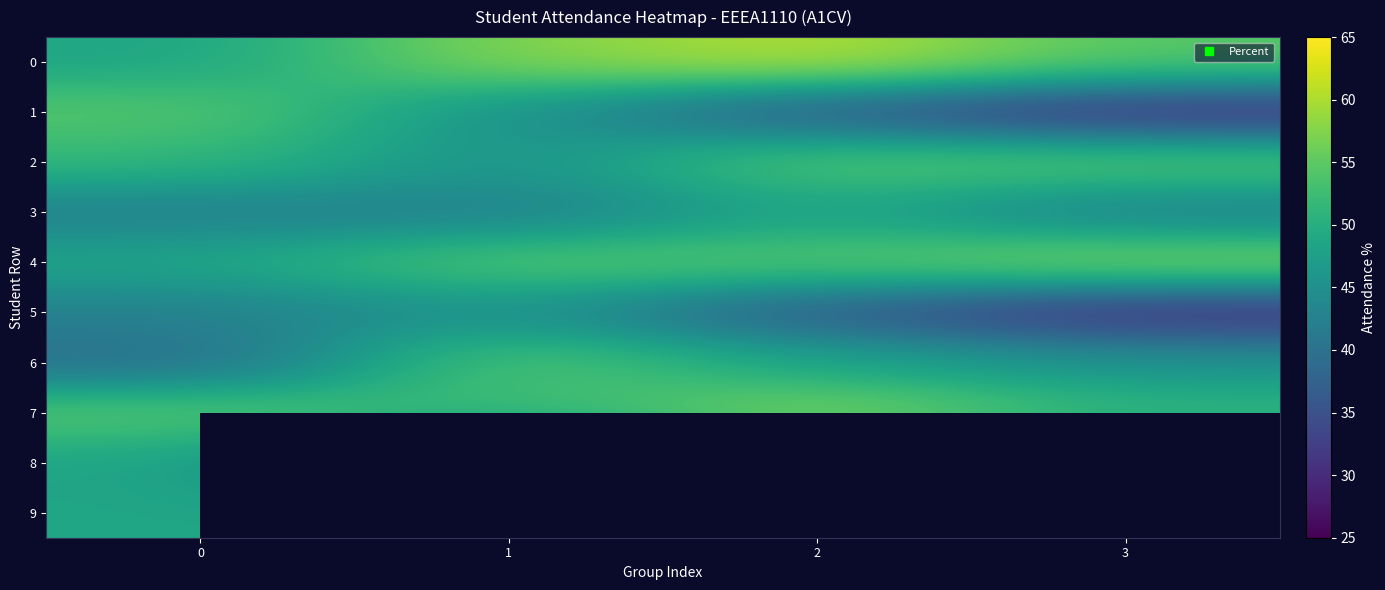

What is the difference between the 1 values at 3 and 2?

6.1